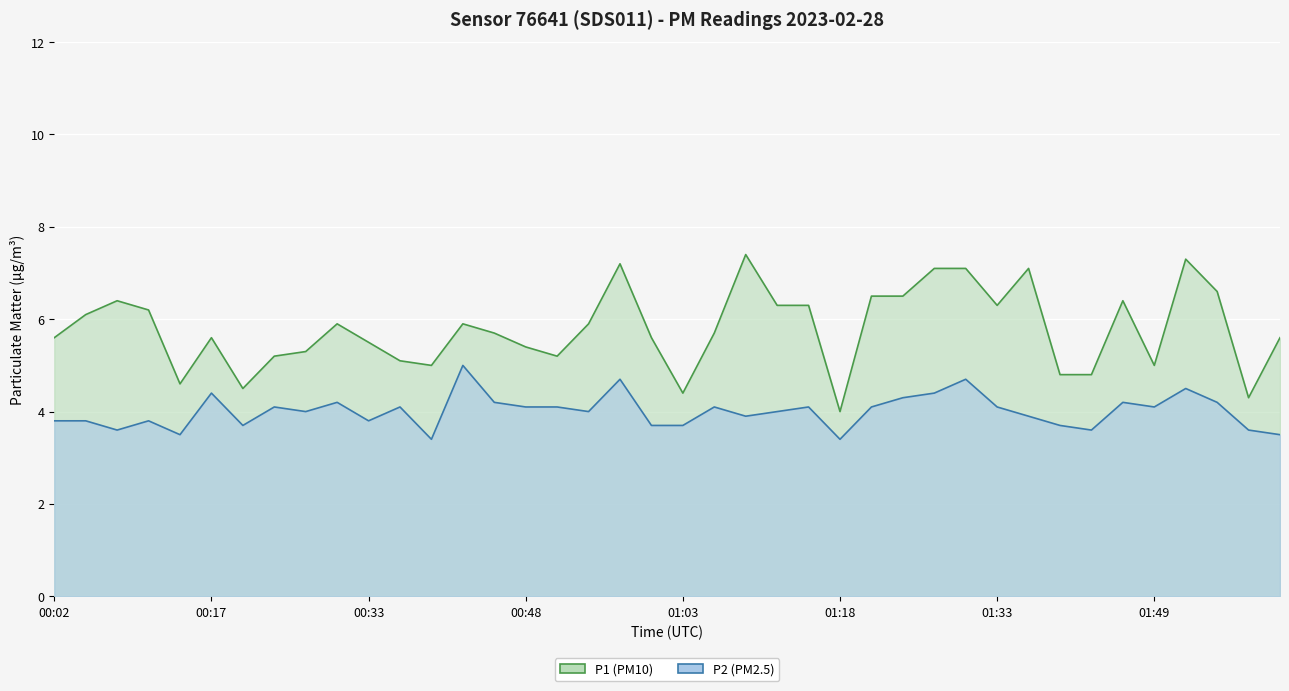

At which label does P2 reach its peak?

00:42